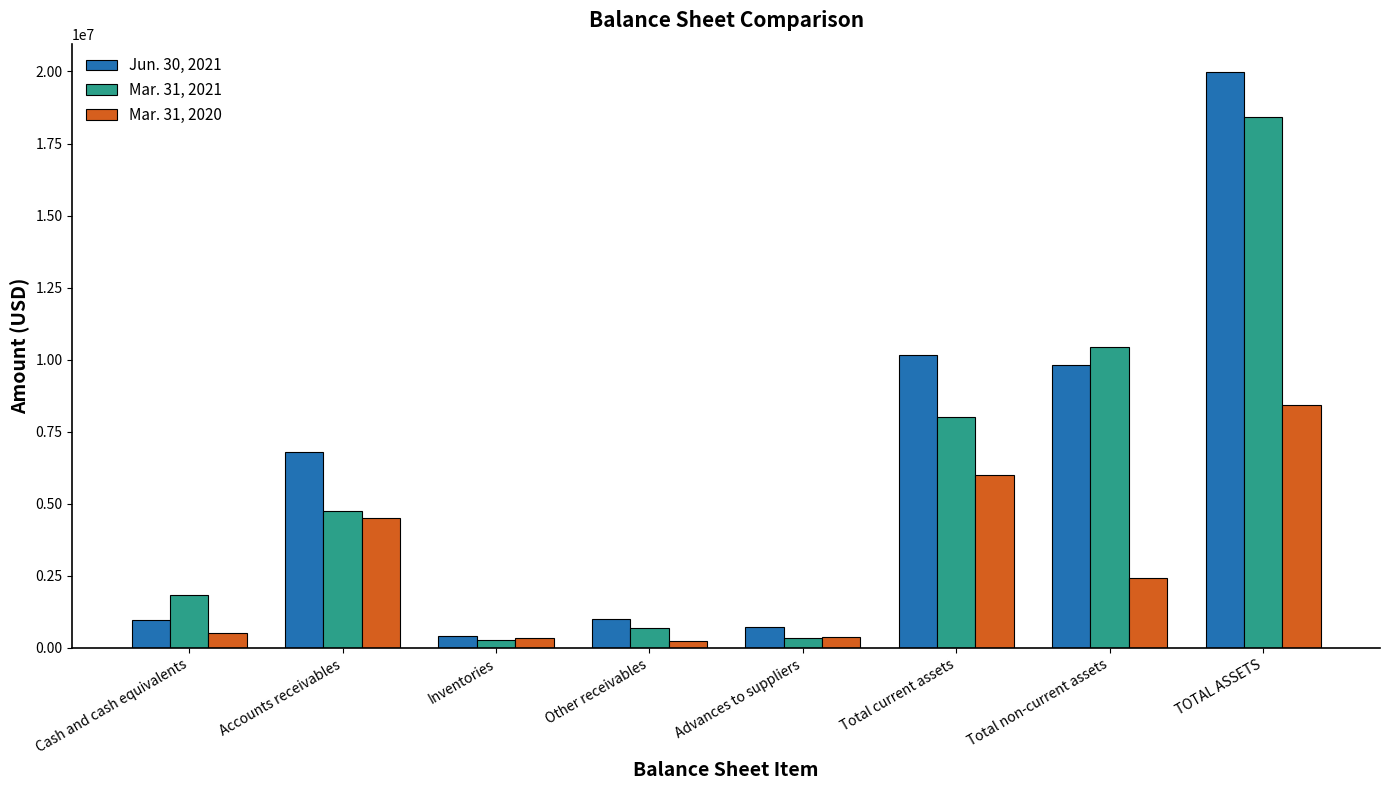

Which series changed the most between Accounts receivables and TOTAL ASSETS?

Mar. 31, 2021